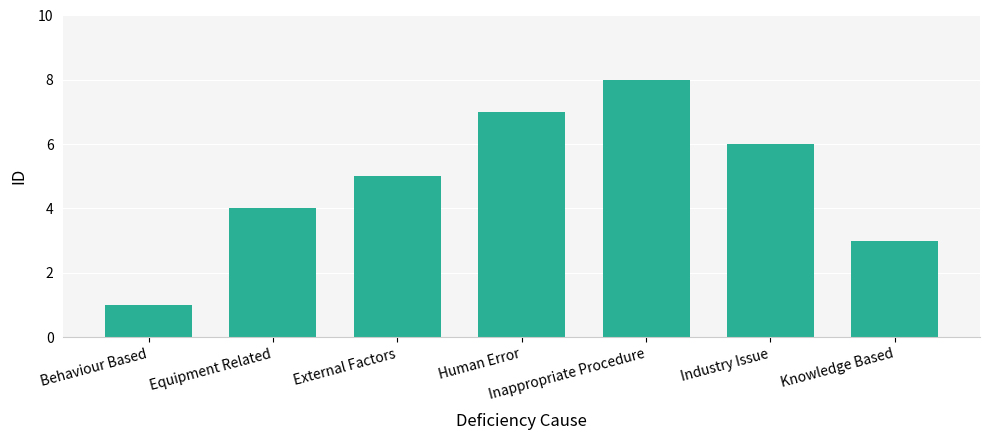

What position from the right is Behaviour Based?

7